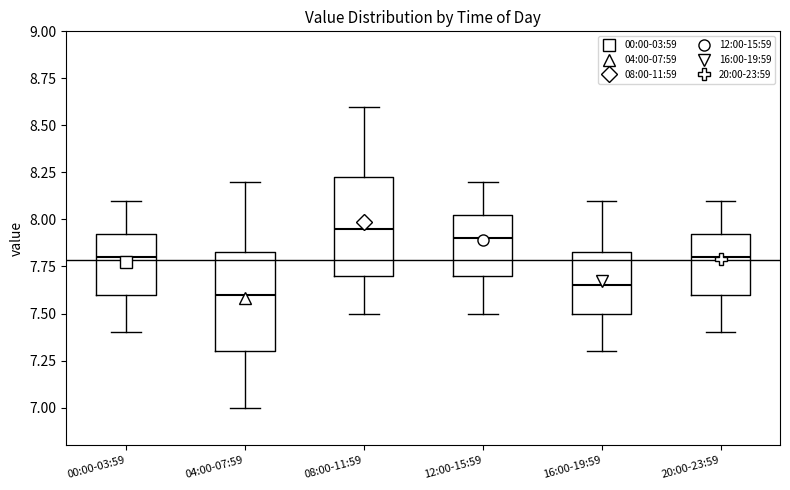

Where is the lower edge of the box for 00:00-03:59 on the y-axis? The values are not printed on the chart, so give them approximately, as read against the axis.

7.60